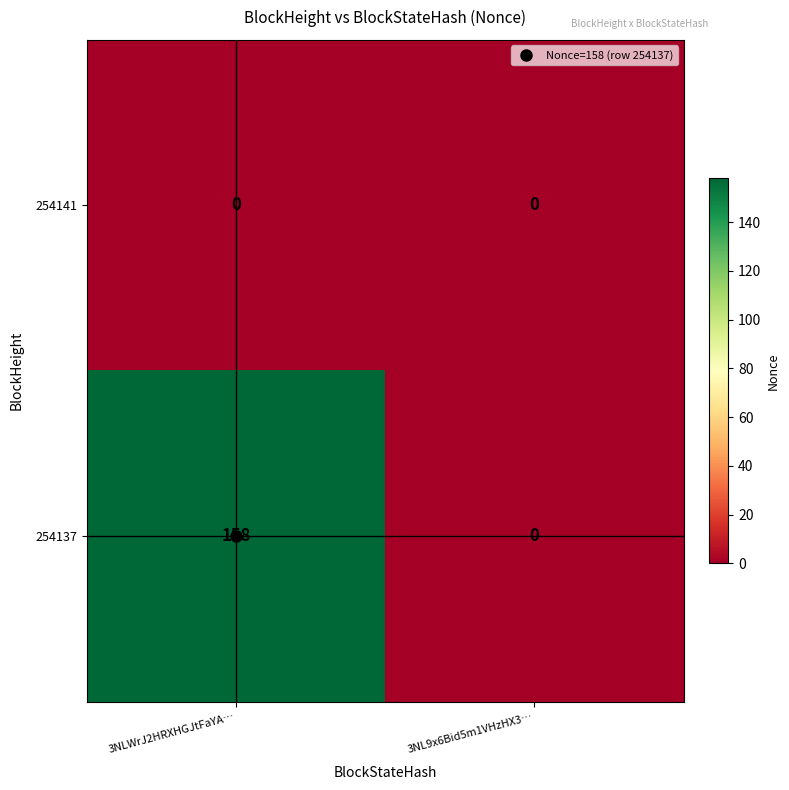

Which series has the largest total across all categories?

254137